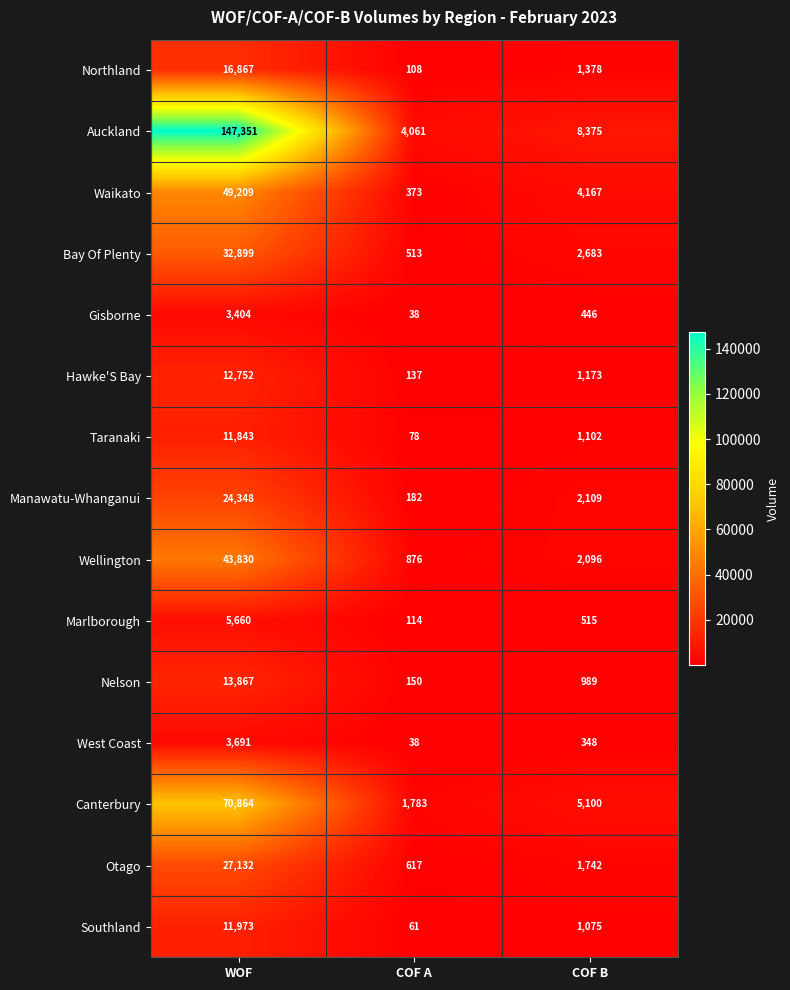

Rank the series by their maximum value, from lowest to highest.

Gisborne, West Coast, Marlborough, Taranaki, Southland, Hawke'S Bay, Nelson, Northland, Manawatu-Whanganui, Otago, Bay Of Plenty, Wellington, Waikato, Canterbury, Auckland